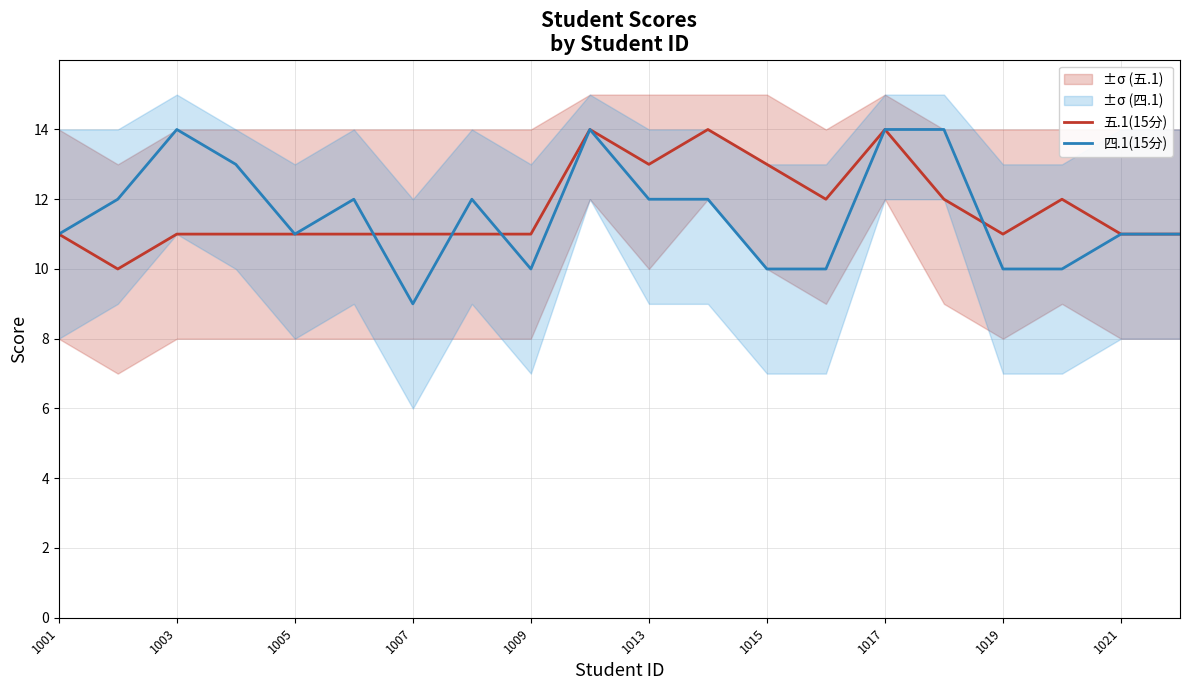

At which label does 四.1(15分) reach its minimum?

1007